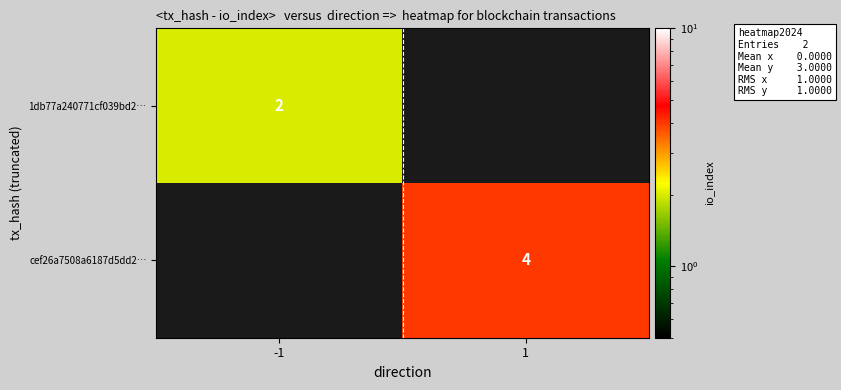

Which category has the lowest value across all series?

1